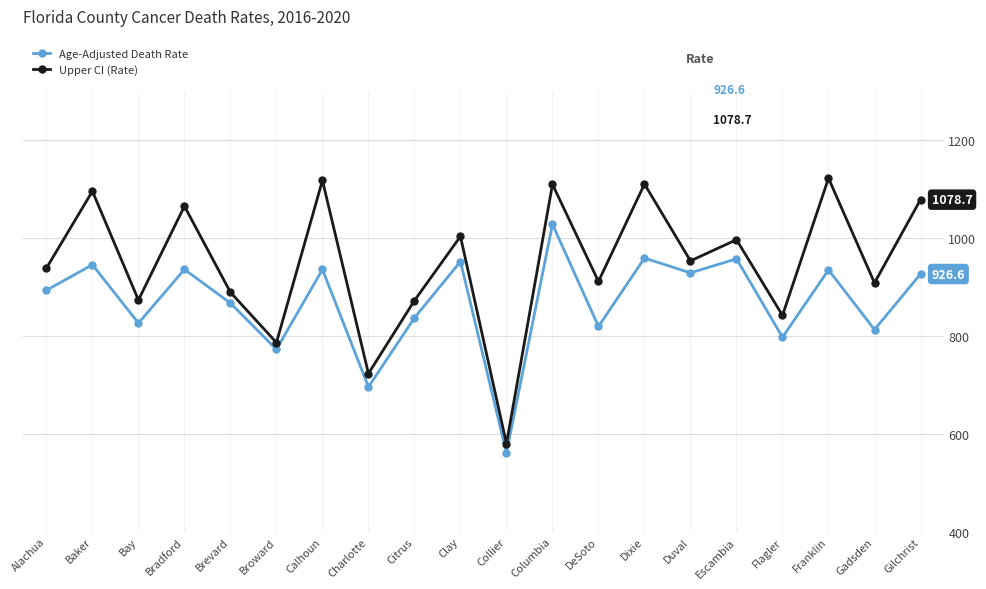

What is the total value across all series at Duval?

1882.5